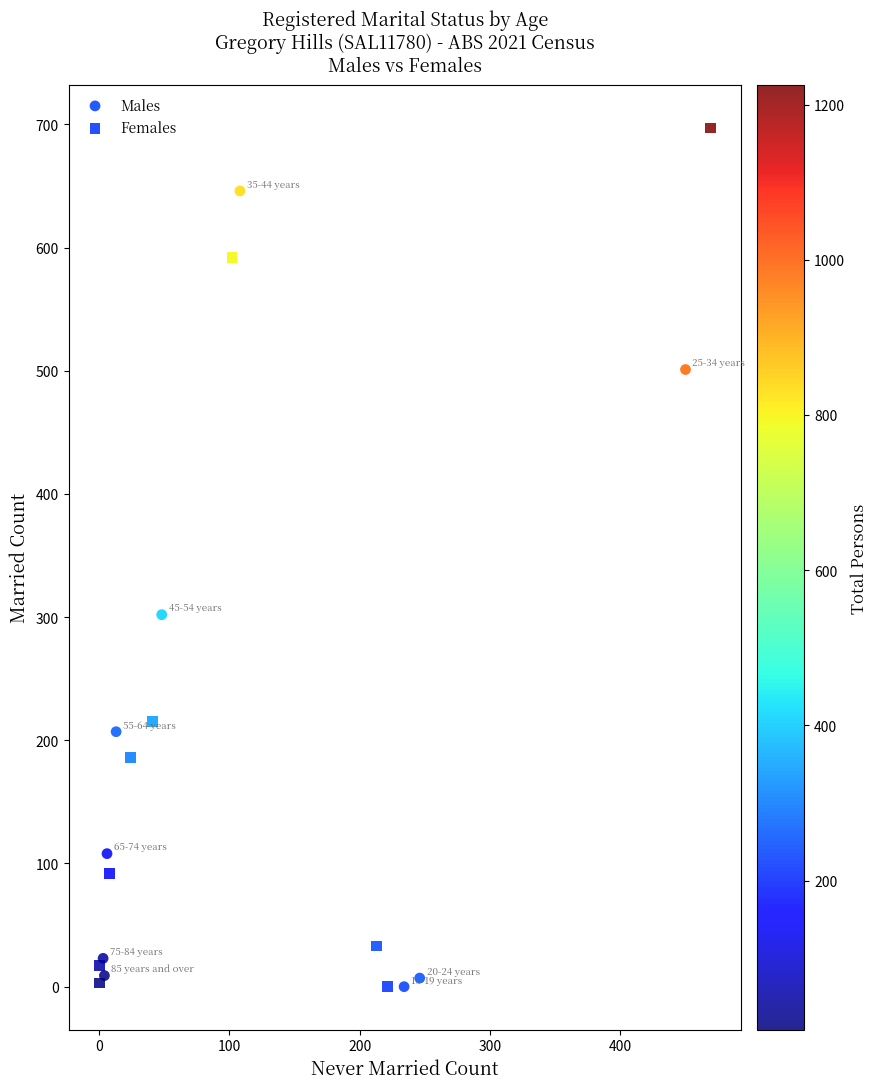

Which series has the largest Y range (max minus min)?

Females